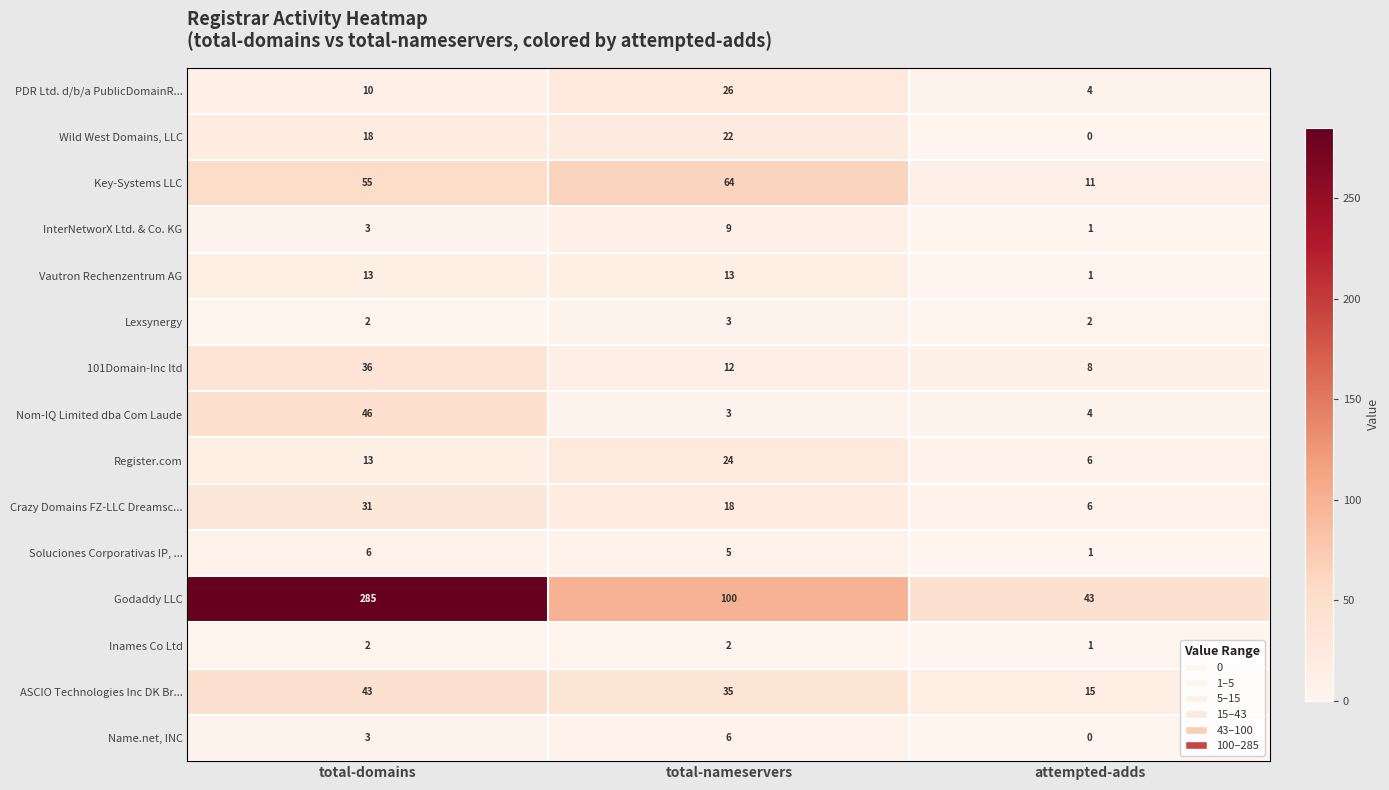

Which series has the largest range (max minus min)?

Godaddy LLC